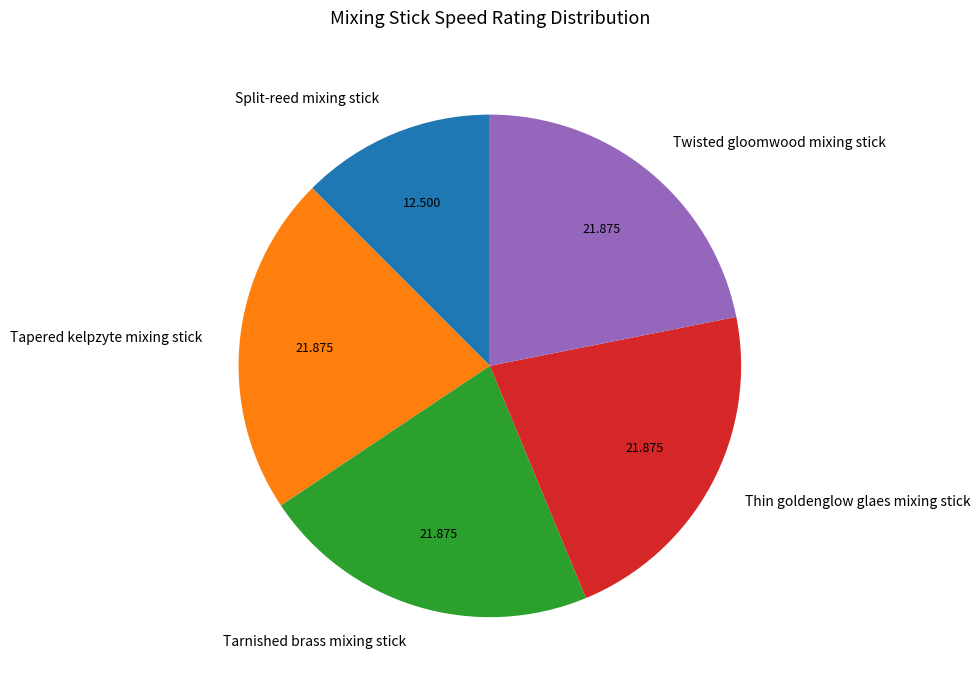

Does Tapered kelpzyte mixing stick account for over 50% of the chart?

No